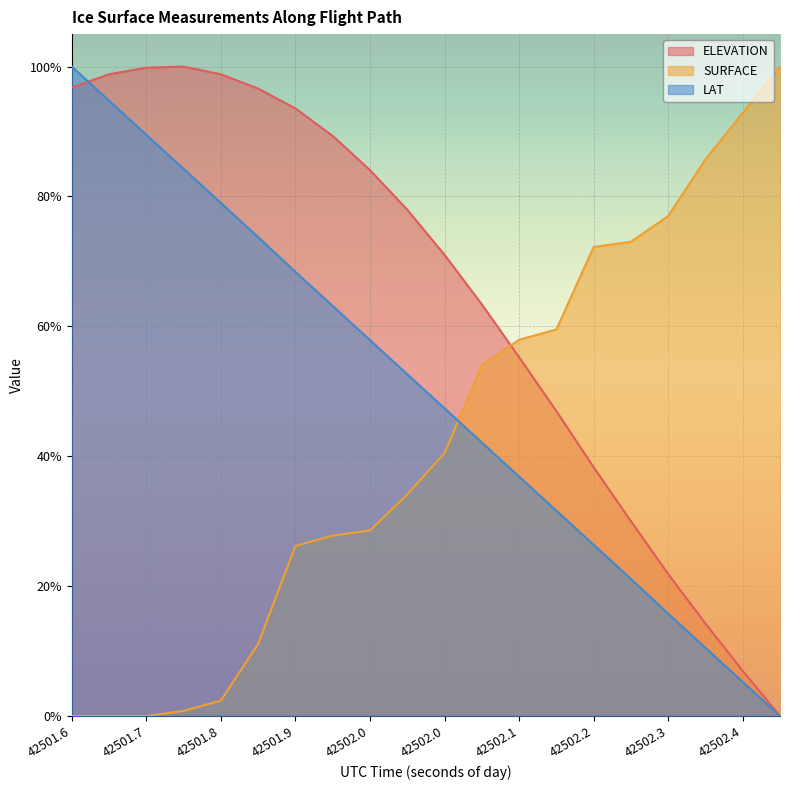

The LAT series shows 0.3 at 42502.0. True or false?

False